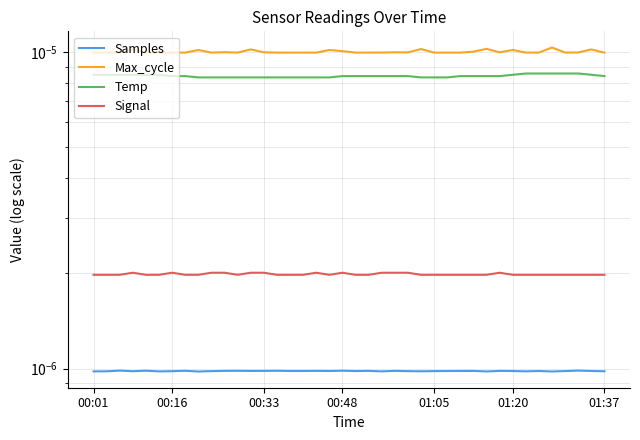

True or false: Signal and Temp intersect in this chart.

False